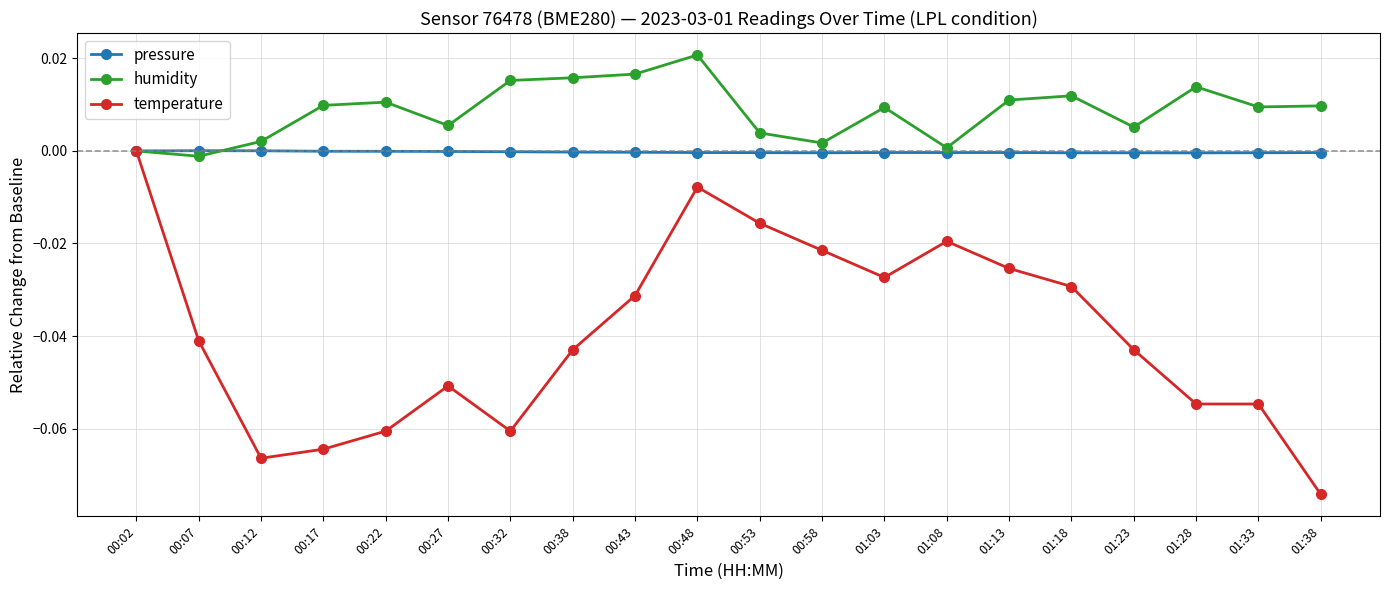

Is it true that temperature equals -0.0 at 01:23?

True